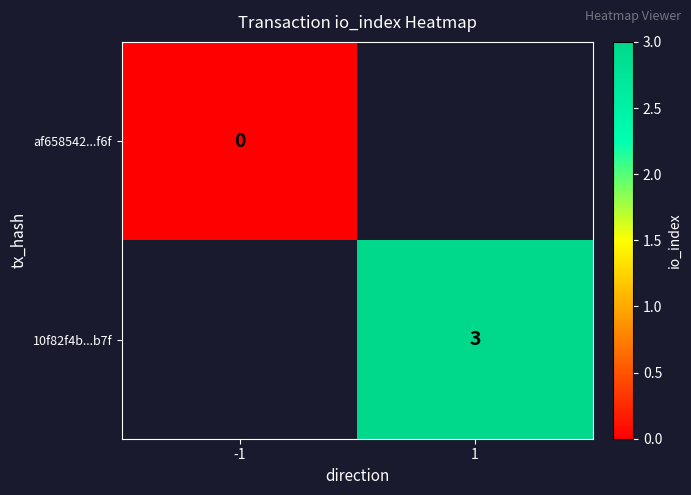

True or false: af658542...f6f has a value of 0.0 at -1.

True